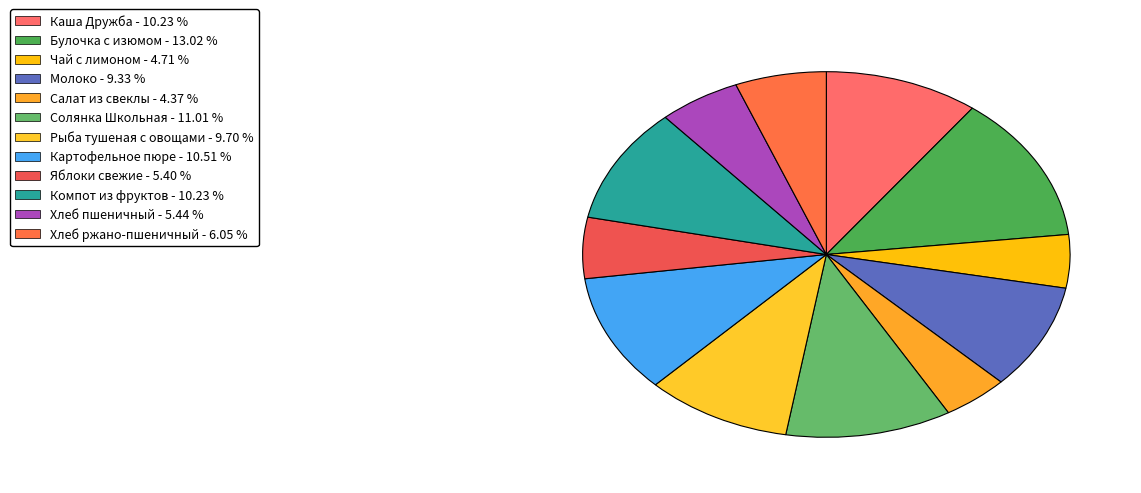

What is the ratio of the value at Булочка с изюмом to the value at Картофельное пюре?

1.2